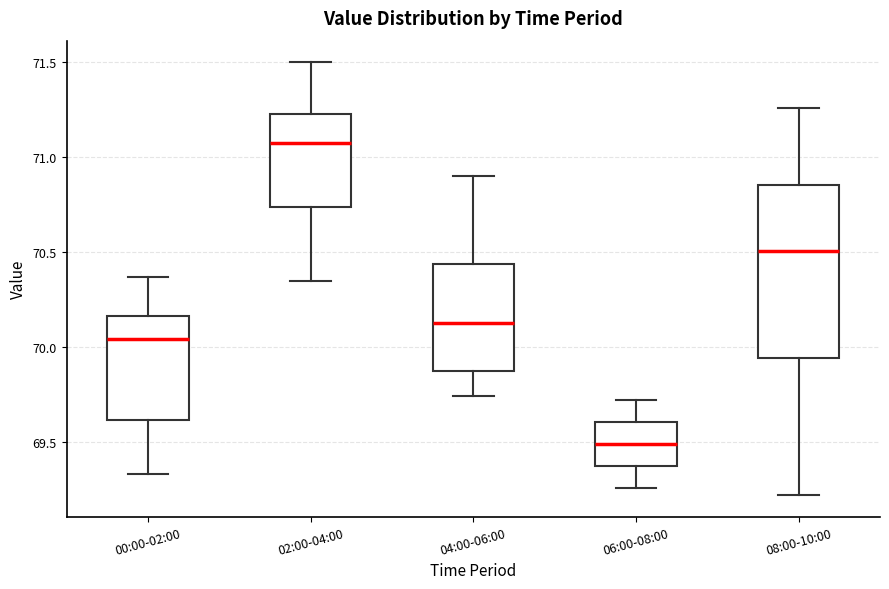

Reading left to right, transcribe this box plot: for each box, give where its median line is, the range the box spans, and where its two whiskers end, as read against the y-axis. The values are not printed on the chart, so give them approximately, as read against the axis.

00:00-02:00: median 70.05, box 69.60 to 70.15, whiskers 69.35 to 70.35
02:00-04:00: median 71.10, box 70.75 to 71.25, whiskers 70.35 to 71.50
04:00-06:00: median 70.15, box 69.85 to 70.45, whiskers 69.75 to 70.90
06:00-08:00: median 69.50, box 69.40 to 69.60, whiskers 69.25 to 69.70
08:00-10:00: median 70.50, box 69.95 to 70.85, whiskers 69.20 to 71.25